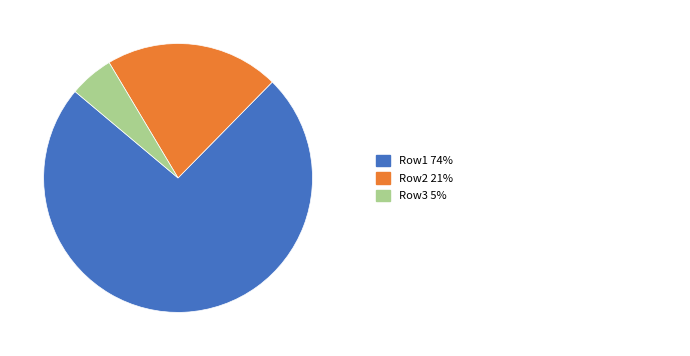

Is there a majority slice in this chart?

Yes